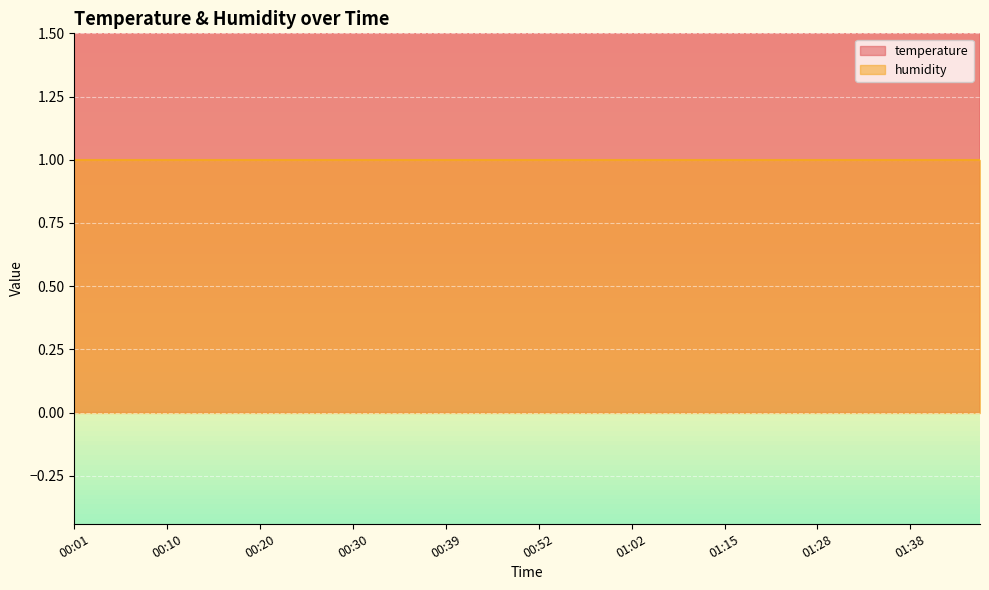

How many interior local valleys (lower than both neighbors) does the data have?

4